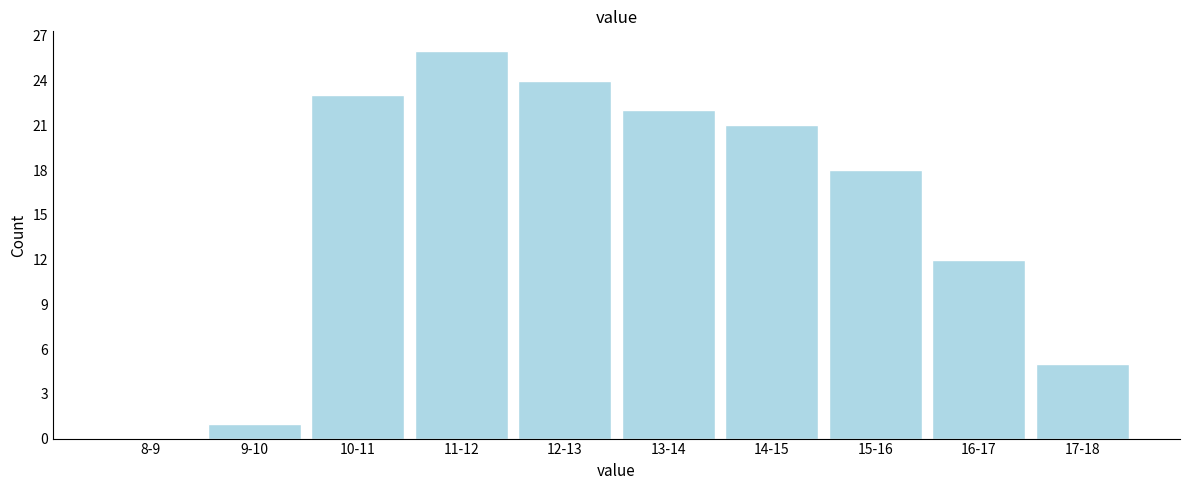

Reading right to left, extract all data points from this chart.

17-18=5	16-17=12	15-16=18	14-15=21	13-14=22	12-13=24	11-12=26	10-11=23	9-10=1	8-9=0